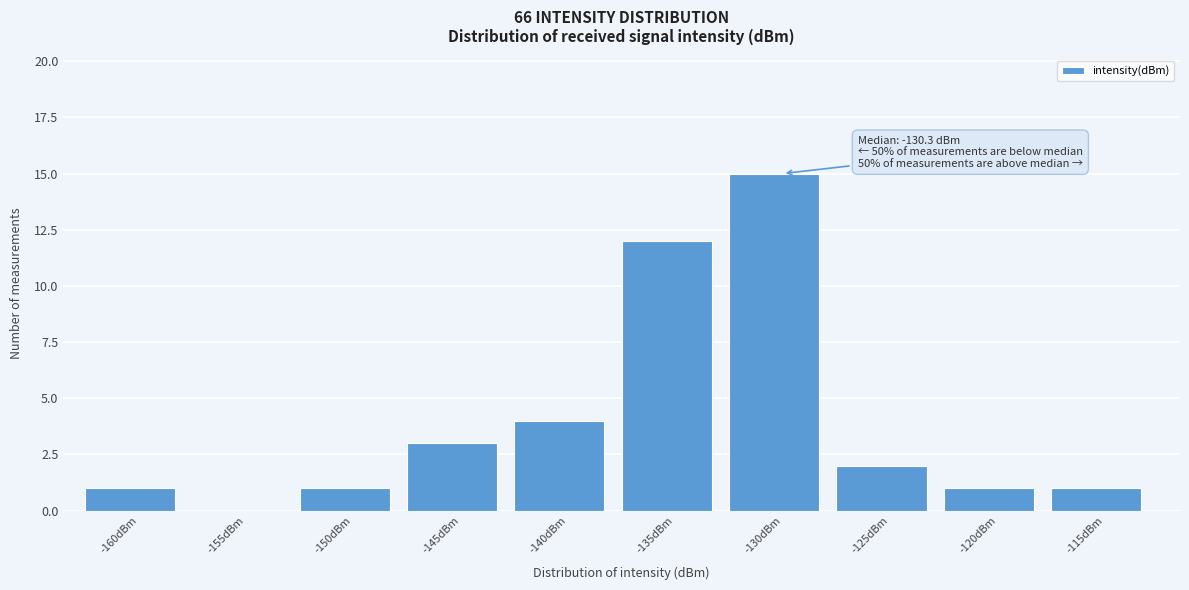

Reading left to right, what are all the values shown in this chart?

-160dBm=1	-155dBm=0	-150dBm=1	-145dBm=3	-140dBm=4	-135dBm=12	-130dBm=15	-125dBm=2	-120dBm=1	-115dBm=1